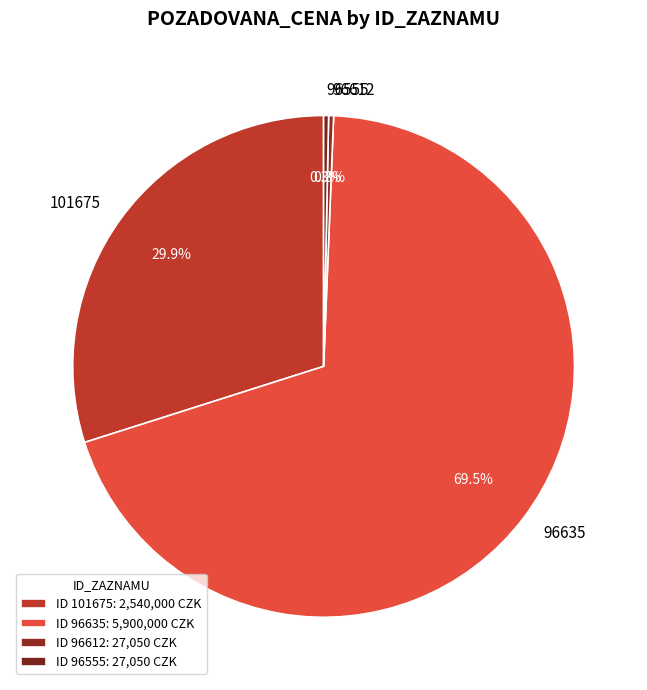

What is the total percentage of 96555 and 96635?

69.8%